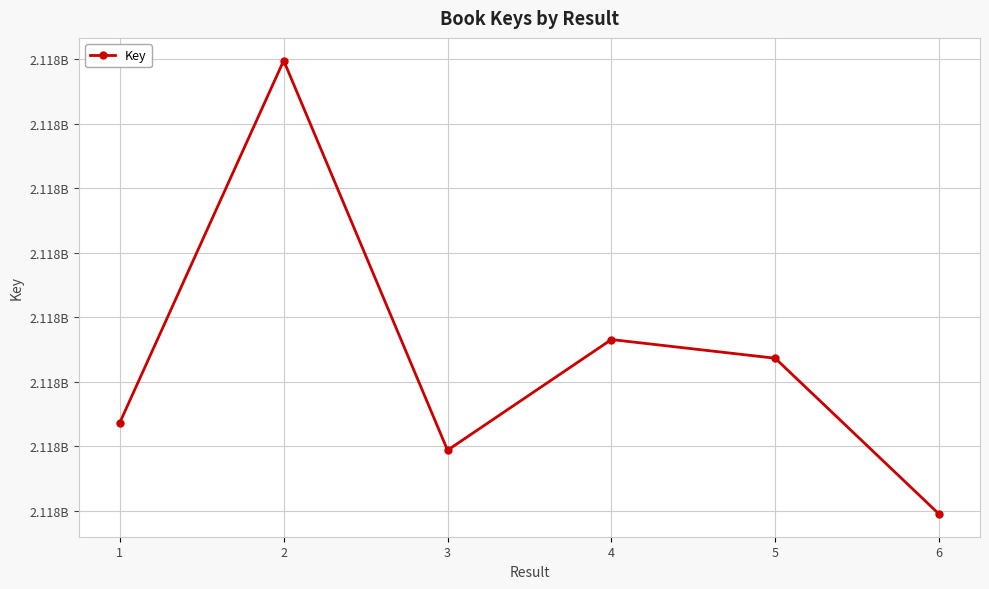

List the labels in order of value, largest first.

2, 4, 5, 1, 3, 6